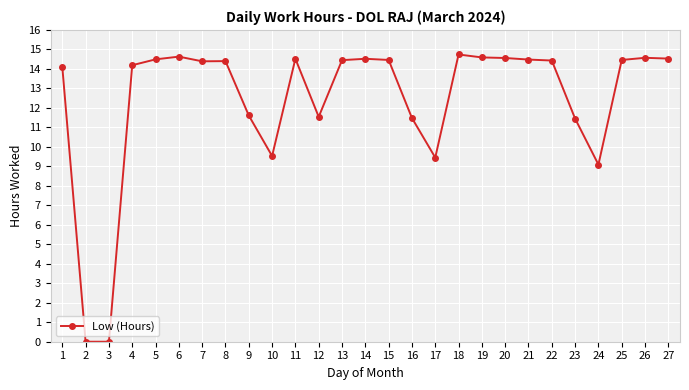

At which label is the value closest to 7?

24